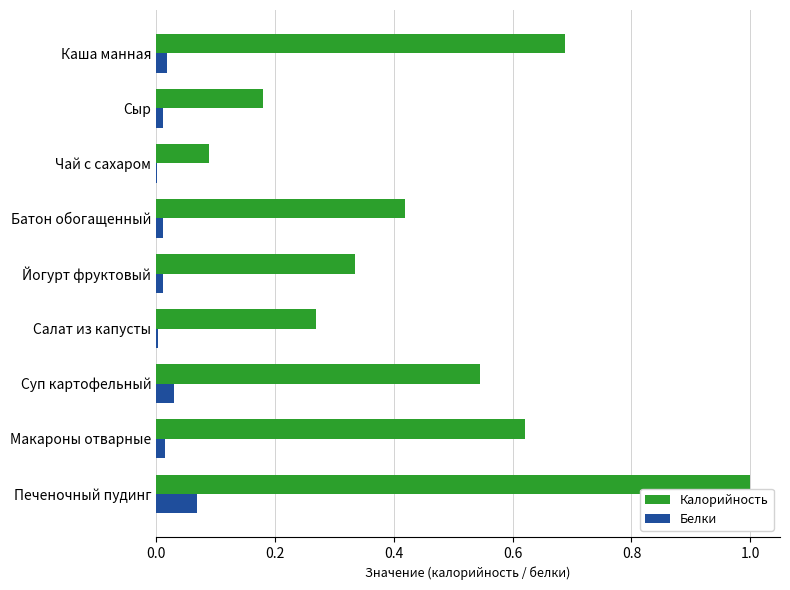

Is the value of Белки at Чай с сахаром greater than the value of Калорийность at Макароны отварные?

No